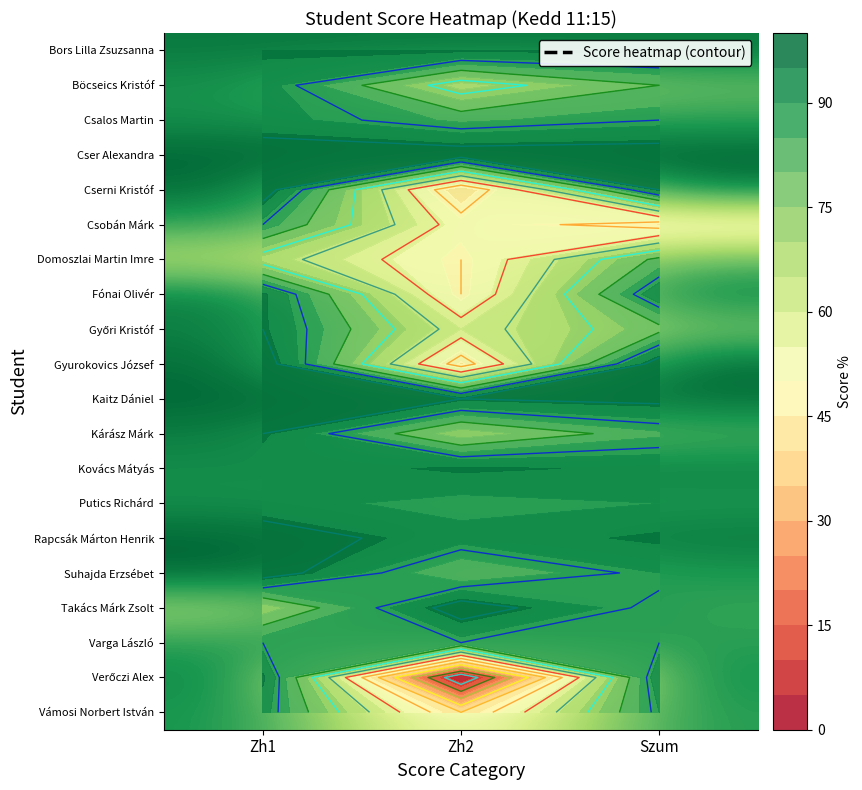

True or false: Csalos Martin has a value of 92 at Zh1.

True